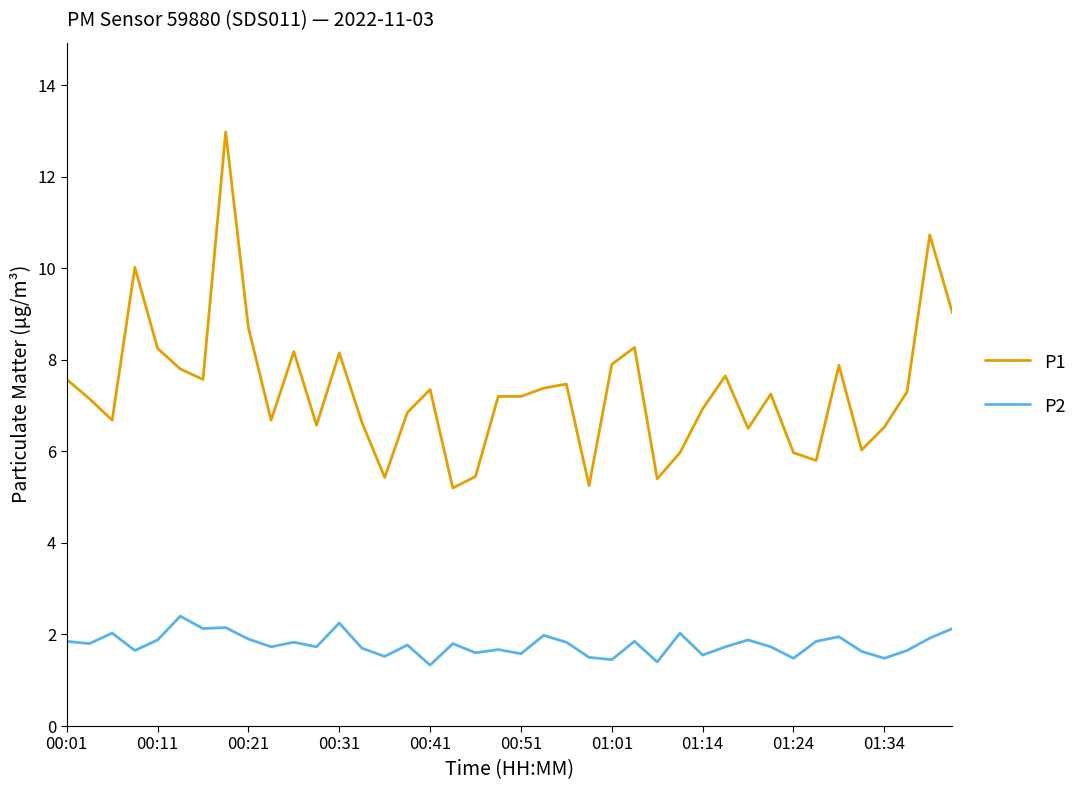

What is the minimum value shown in the chart?

1.3